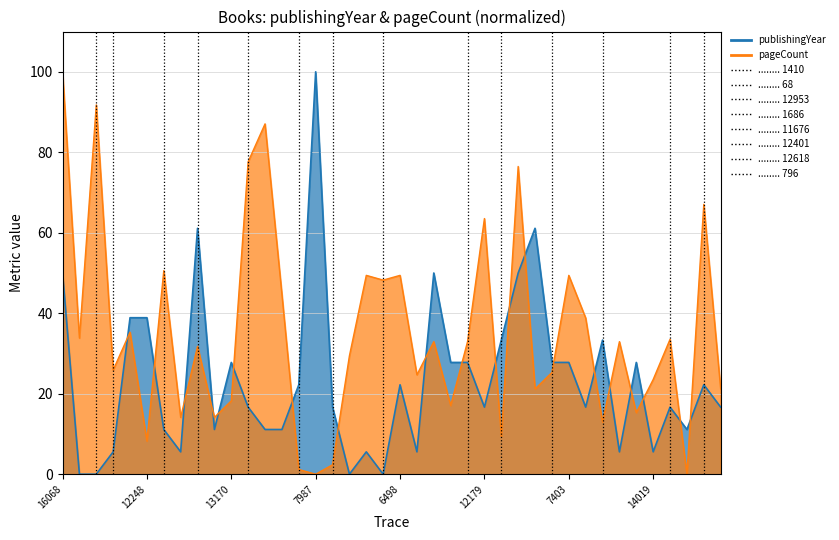

What is the sum of all values?

938.9